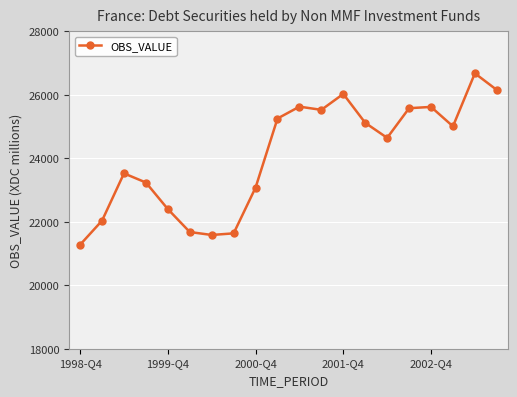

What is the maximum value shown in the chart?

26677